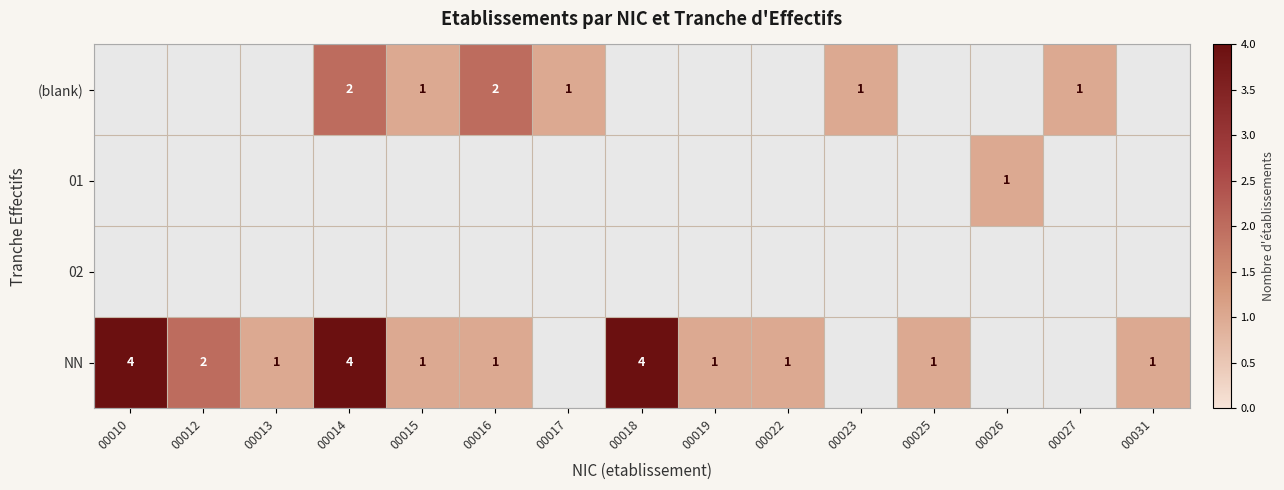

Which has a higher value, 00026 or 00013?

00013